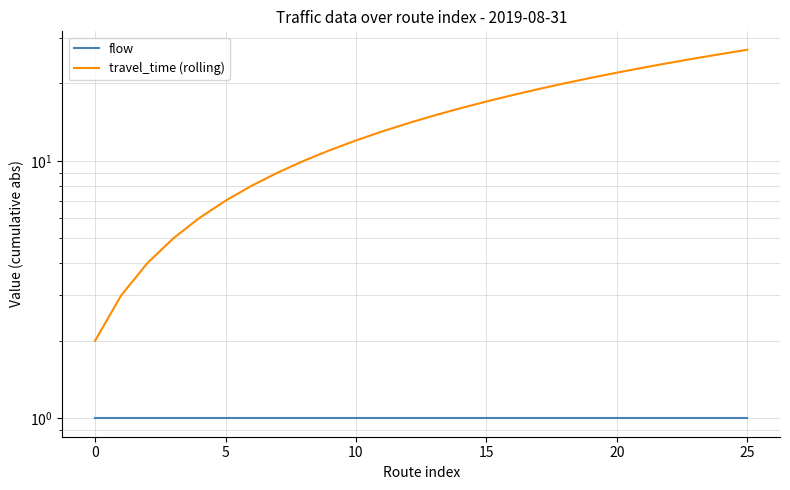

True or false: travel_time (rolling) has more than 2 interior local peaks.

False